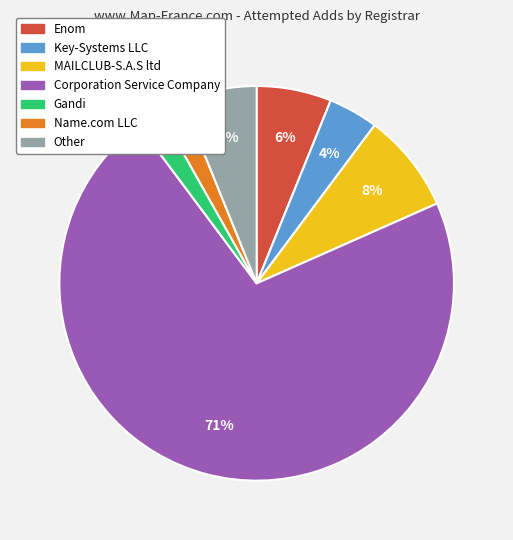

Is there any slice that represents more than half of the pie?

Yes